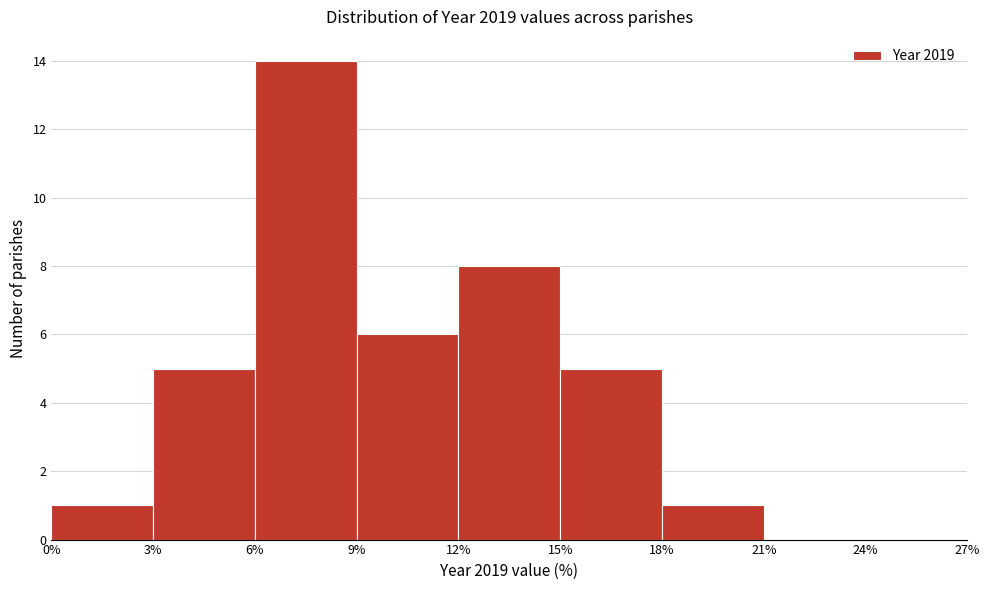

Reading left to right, list every bar in this chart as the range it spans on the x-axis followed by its height. The values are not printed on the chart, so give them approximately, as read against the axis.

0% to 3%: 1
3% to 6%: 5
6% to 9%: 14
9% to 12%: 6
12% to 15%: 8
15% to 18%: 5
18% to 21%: 1
21% to 24%: 0
24% to 27%: 0